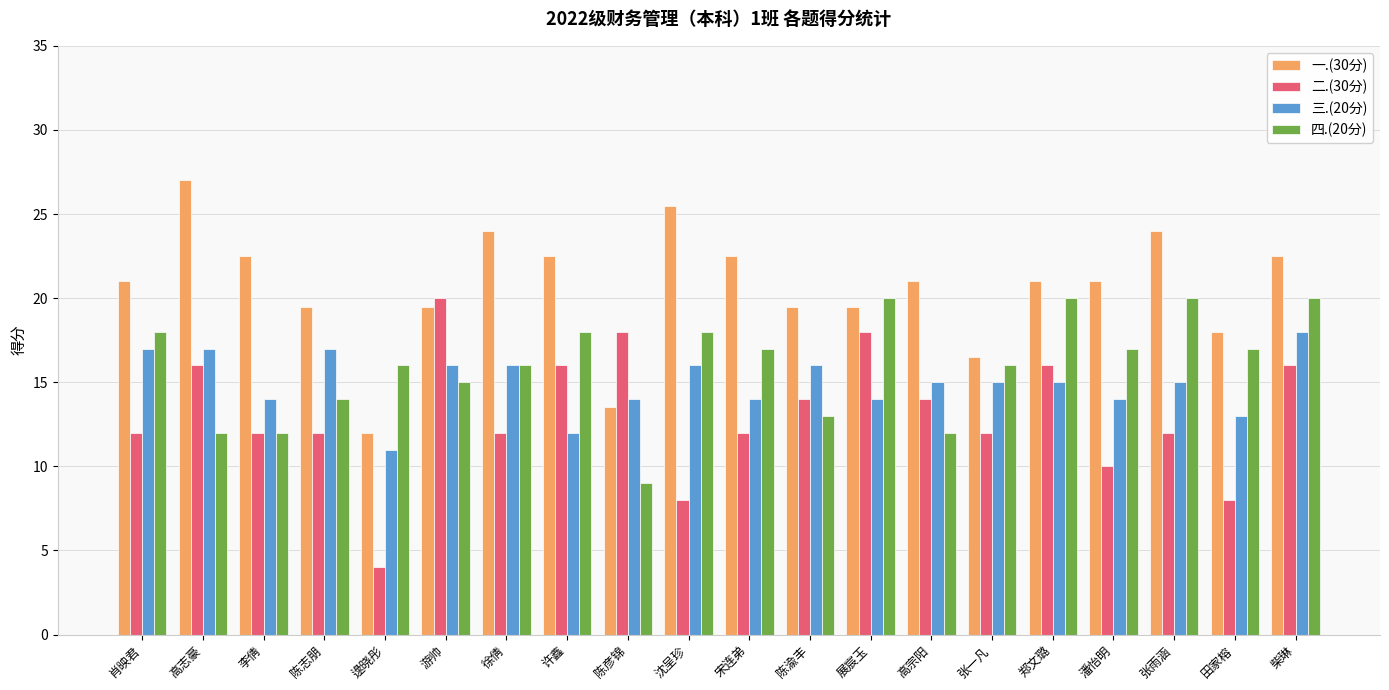

Where is 四.(20分) nearest to the value 14?

陈志朋